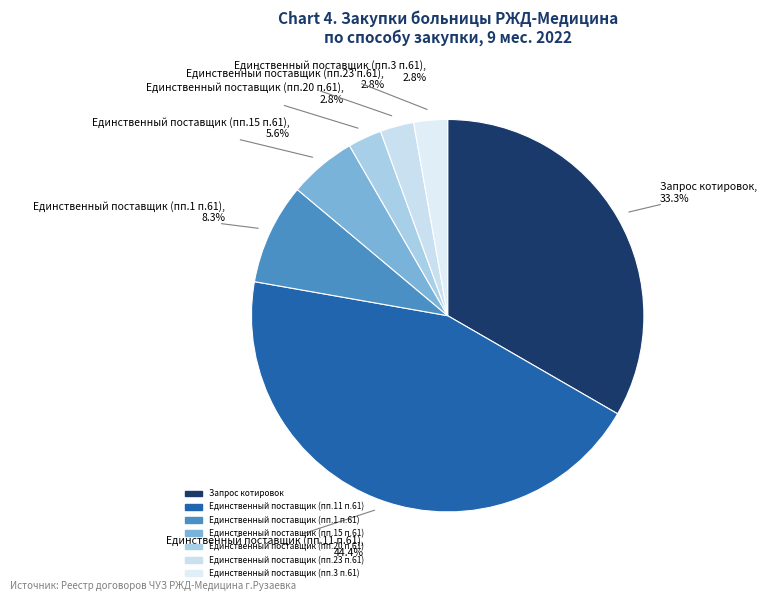

What is the largest slice in the pie chart?

Единственный поставщик (пп.11 п.61)